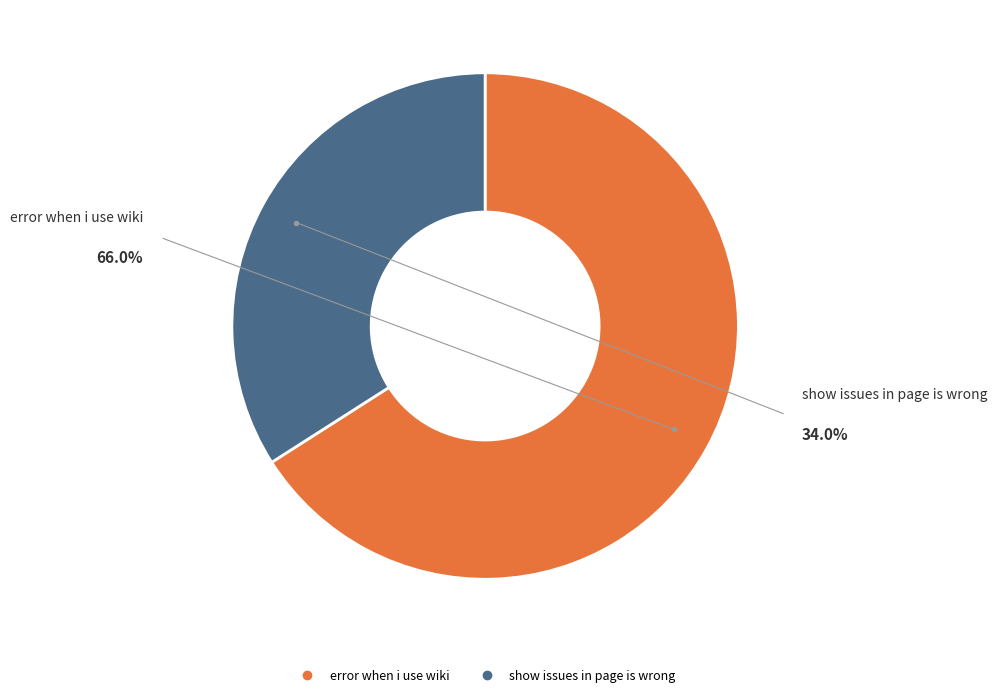

To the nearest percent, what is the combined percentage of error when i use wiki and show issues in page is wrong?

100%